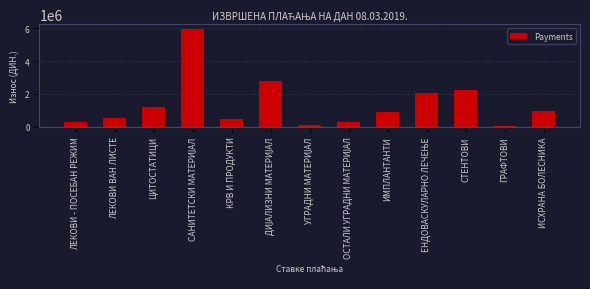

What is the average value?

1370192.9